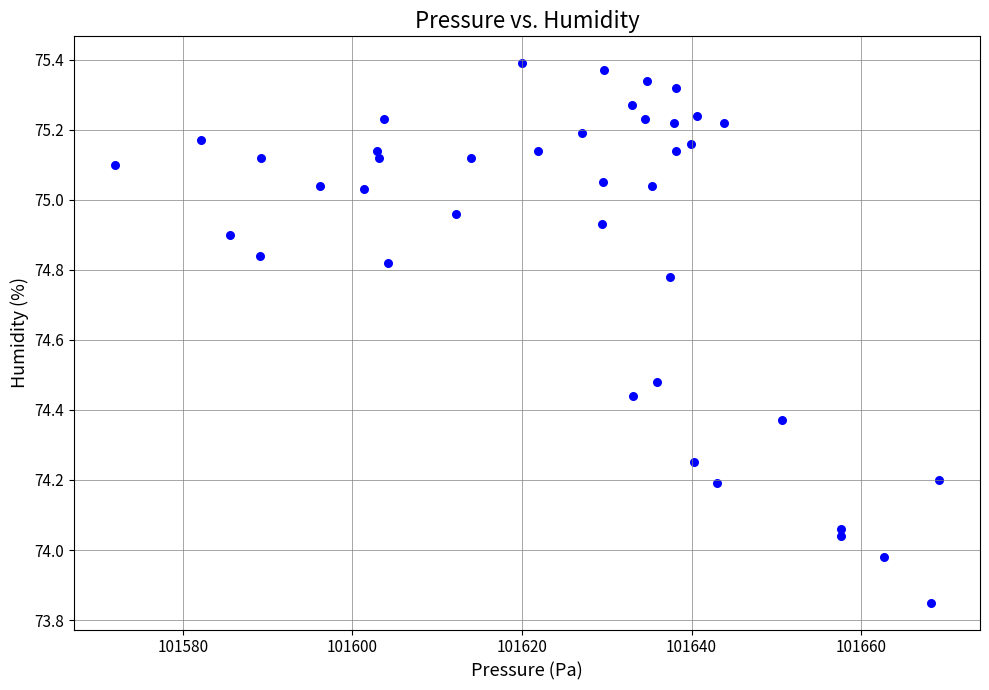

What is the range of Y values (max minus min)?

1.5